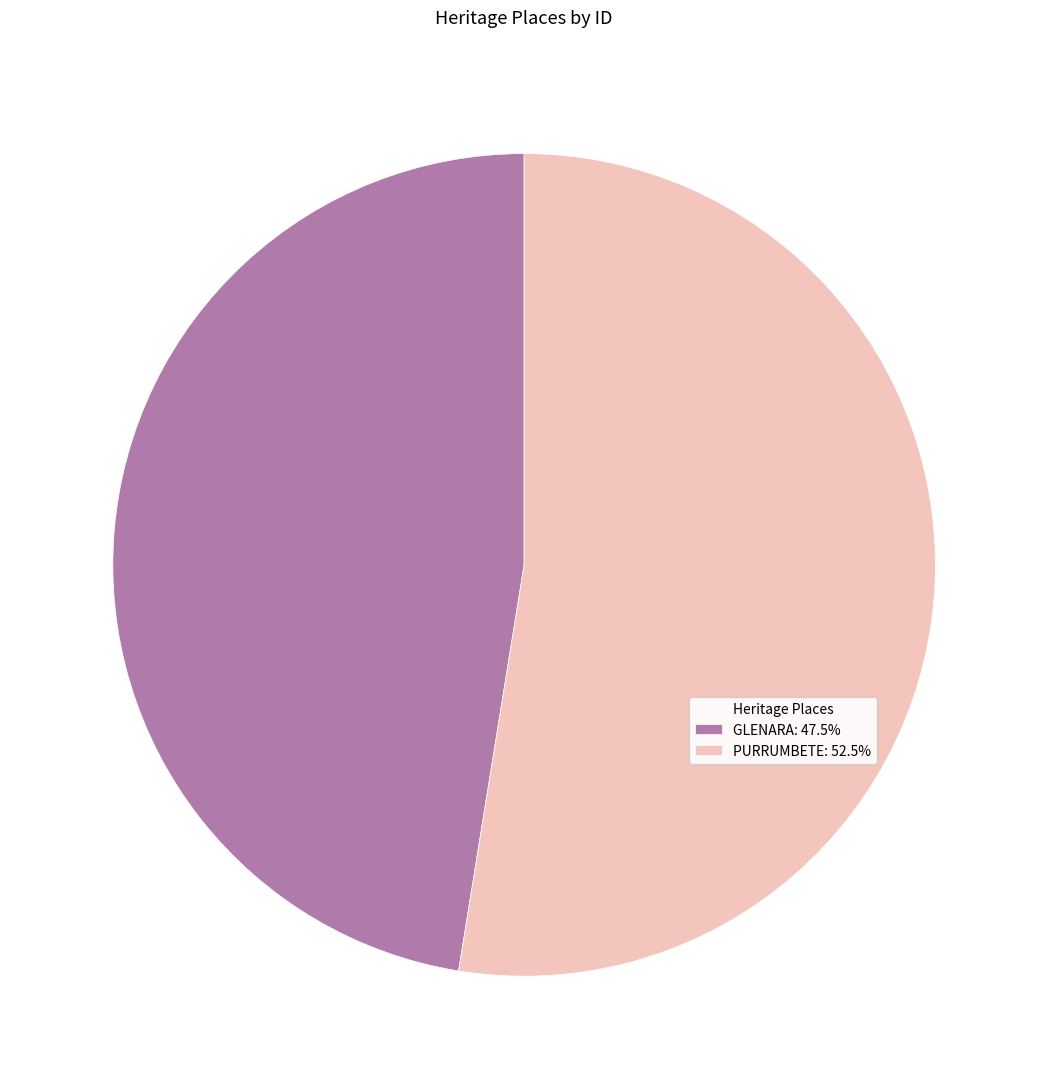

Is GLENARA: 47.5% the majority of the pie?

No